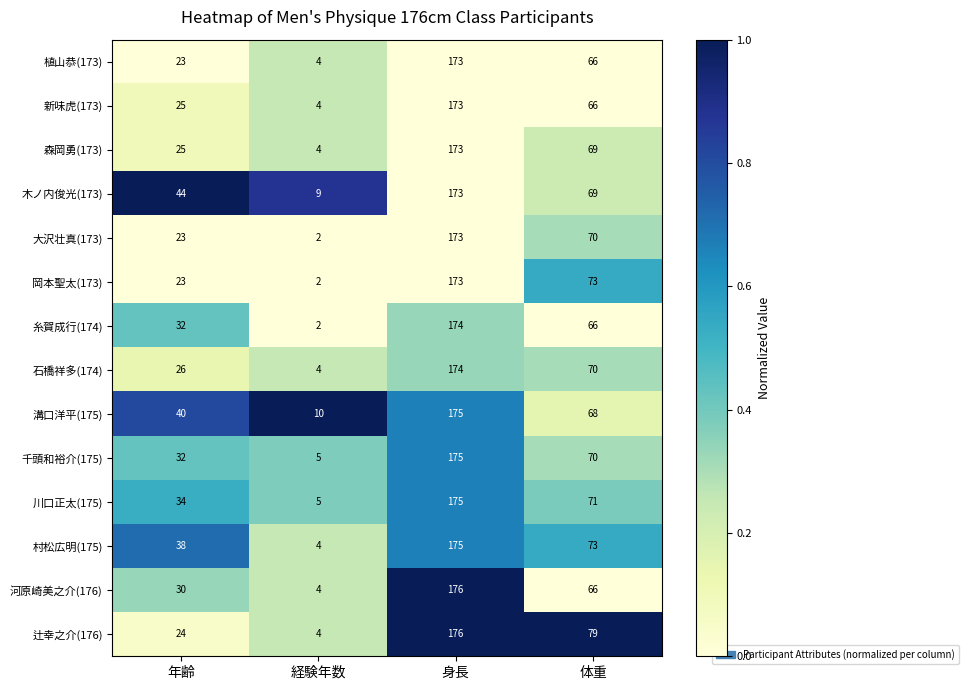

Is it true that 辻幸之介(176) equals 233 at 身長?

False